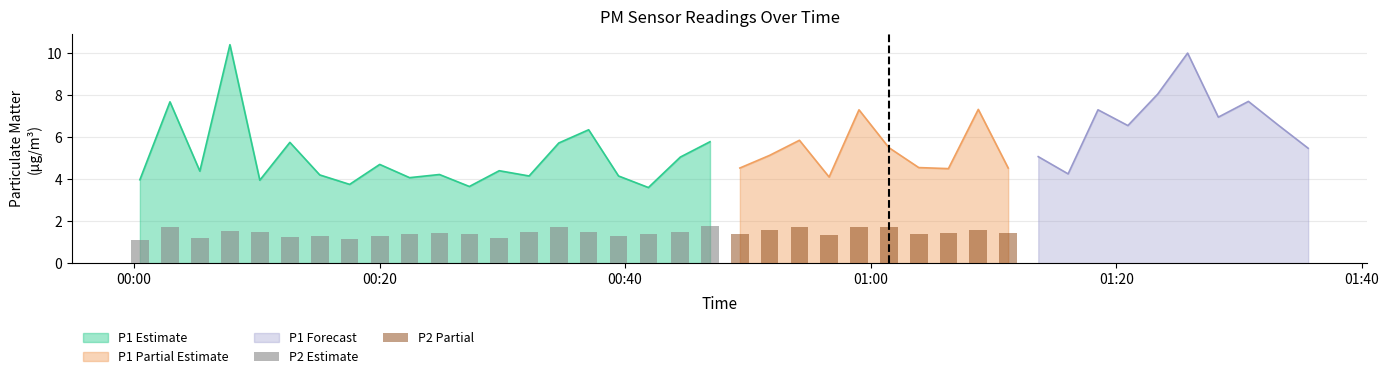

What is the minimum value for P1 Estimate?

3.6